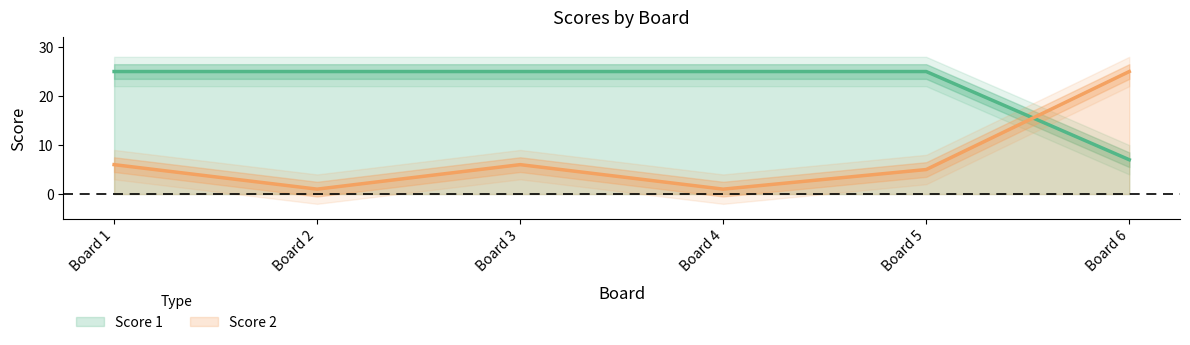

The Score 2 series shows 6 at Board 3. True or false?

True